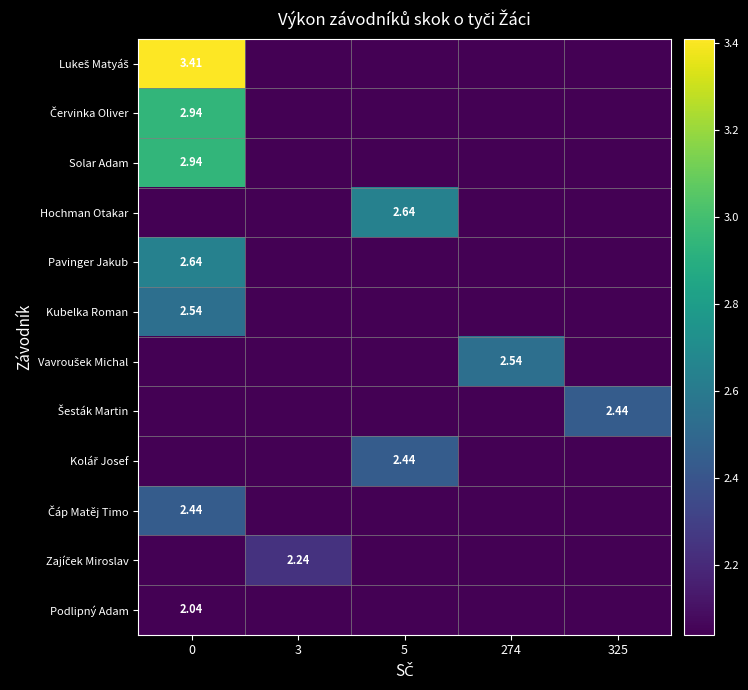

Rank the categories by Lukeš Matyáš value from highest to lowest.

0, 3, 5, 274, 325